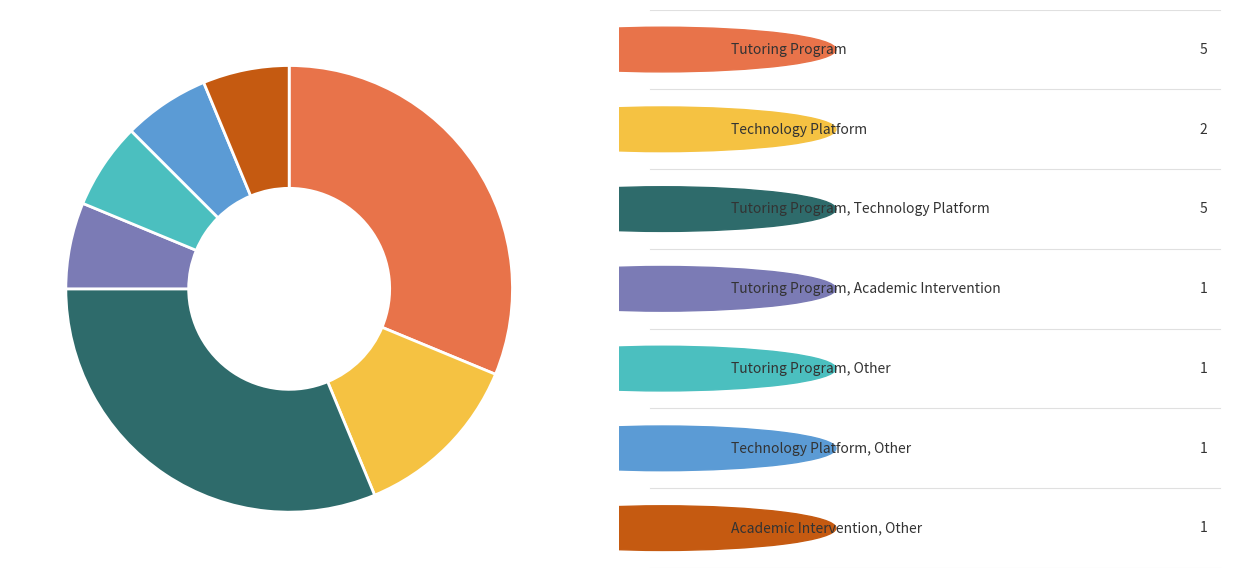

Is there a majority slice in this chart?

No